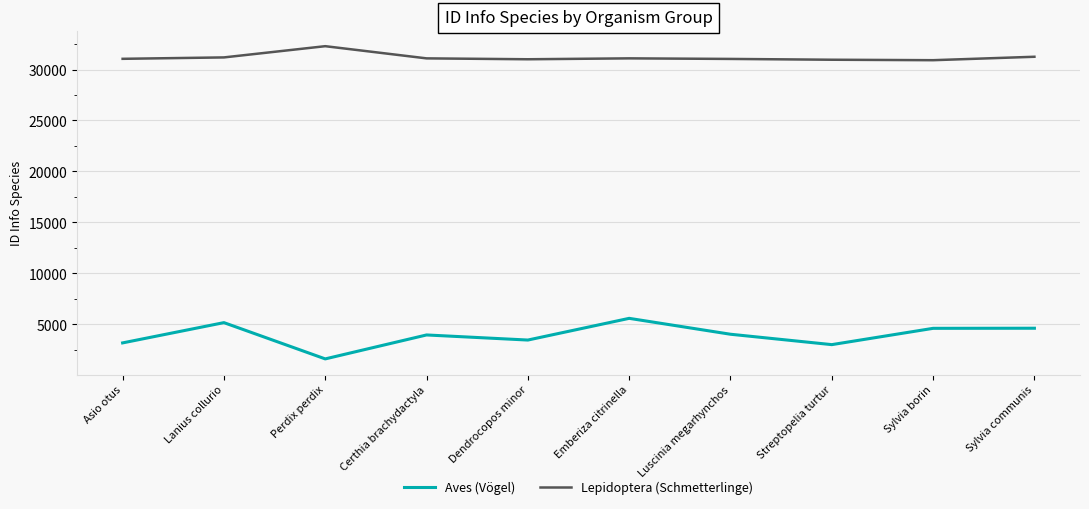

At how many categories does at least one series exceed 15284?

10